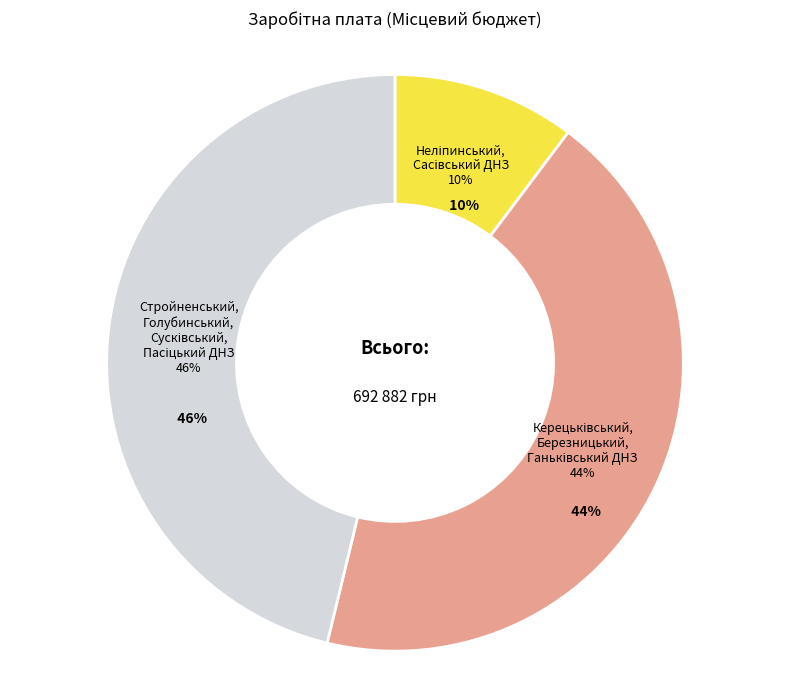

Between Сасівський ДНЗ and Стройненський ДНЗ, which is larger?

Стройненський ДНЗ